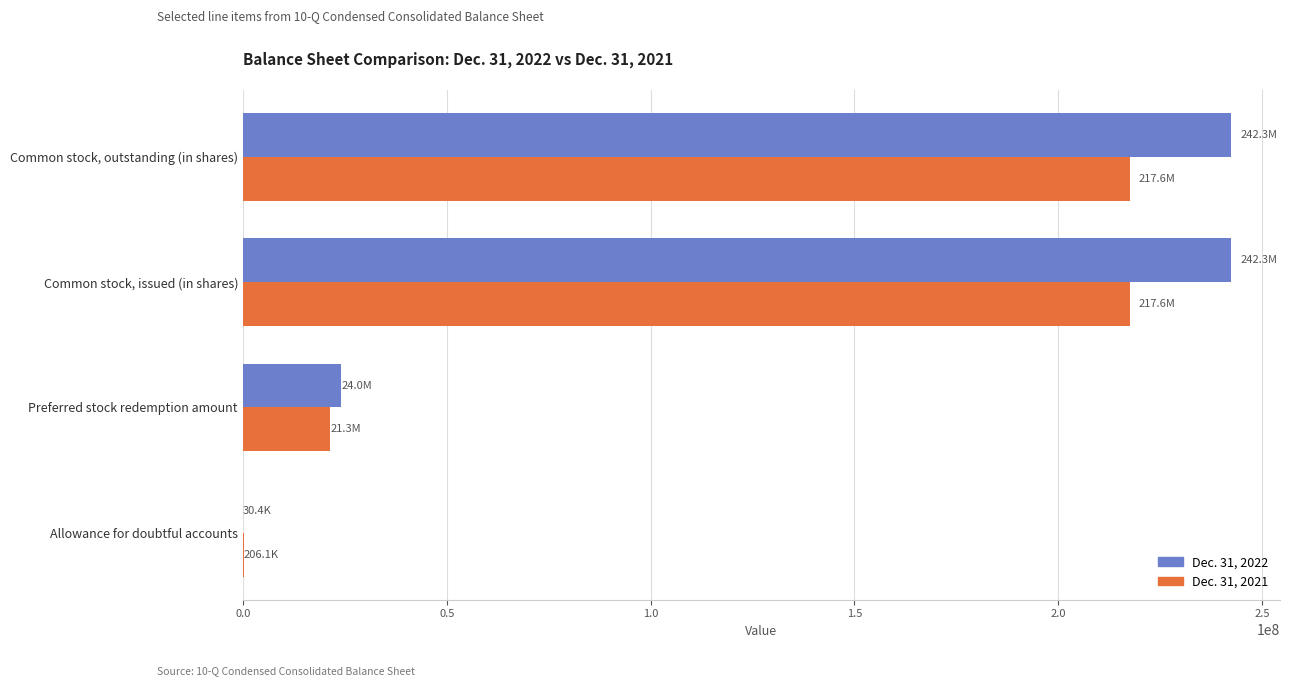

The value of Dec. 31, 2021 at Preferred stock redemption amount is 21307890. True or false?

True